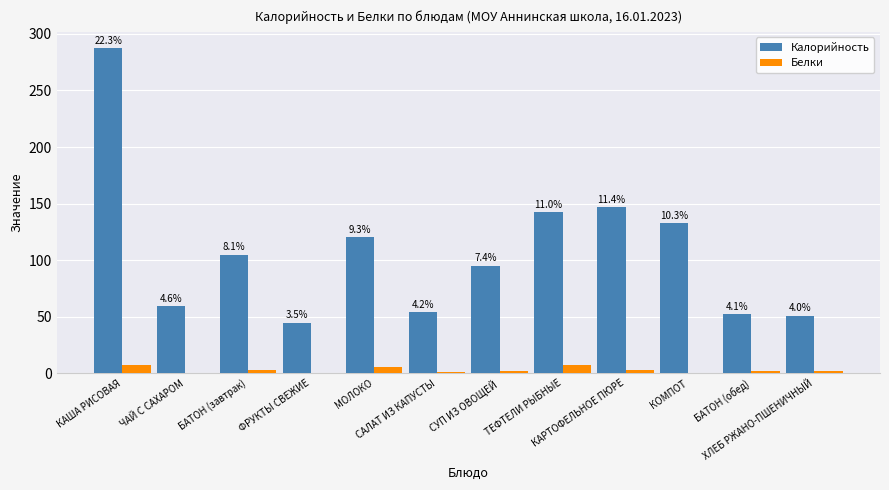

Does the chart contain stacked bars?

No